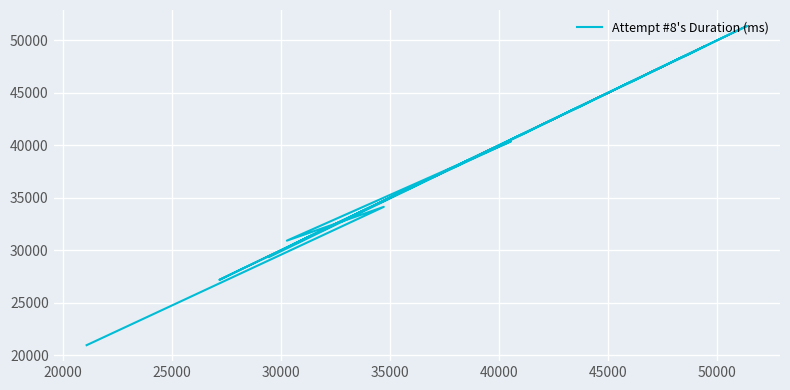

What is the minimum value shown in the chart?

20951